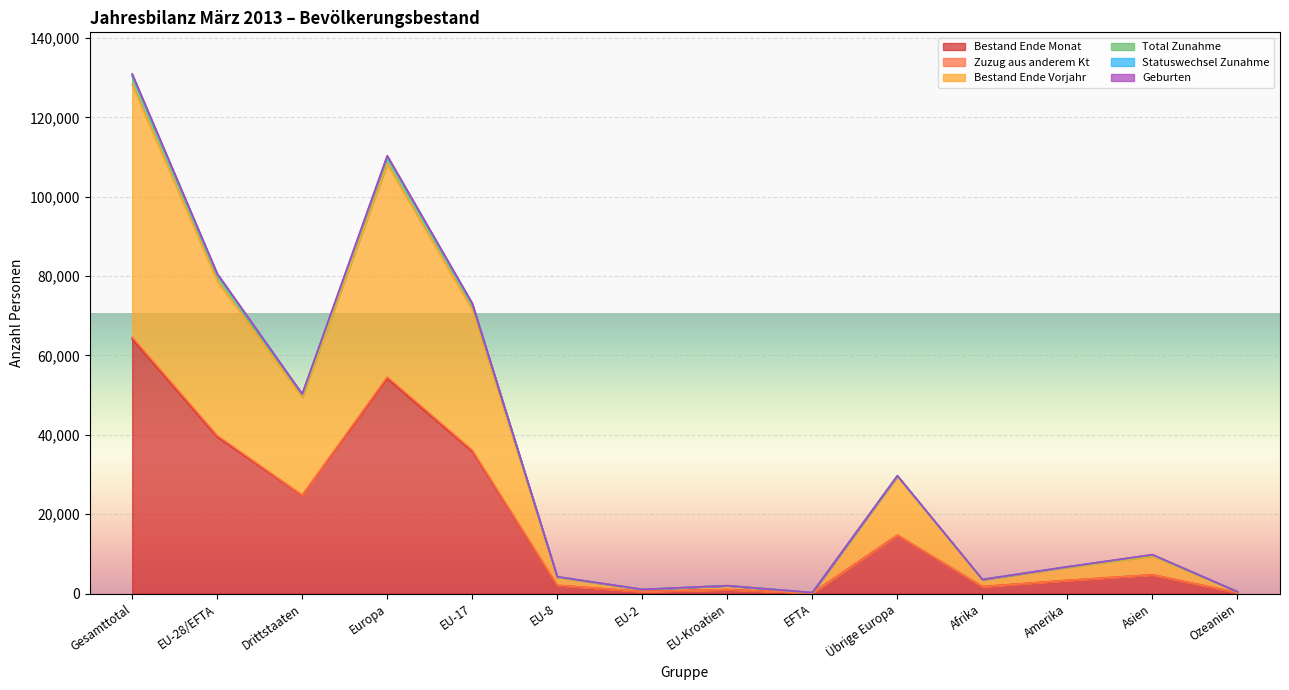

Where does the Bestand Ende Monat series first go above 4711?

Gesamttotal